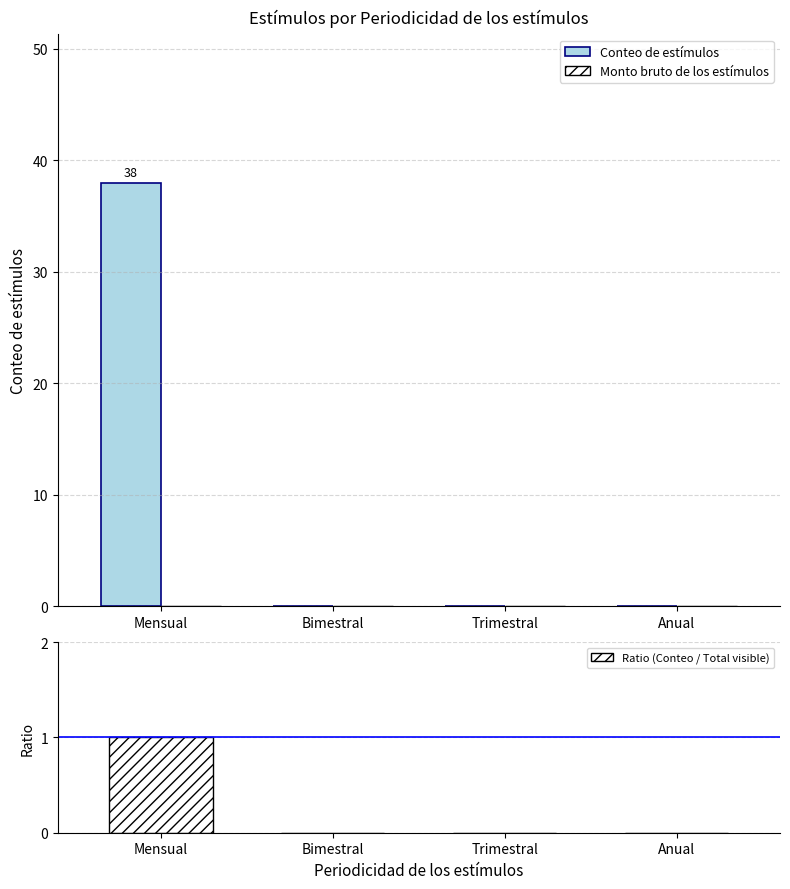

Which series has the largest range (max minus min)?

Conteo de estímulos